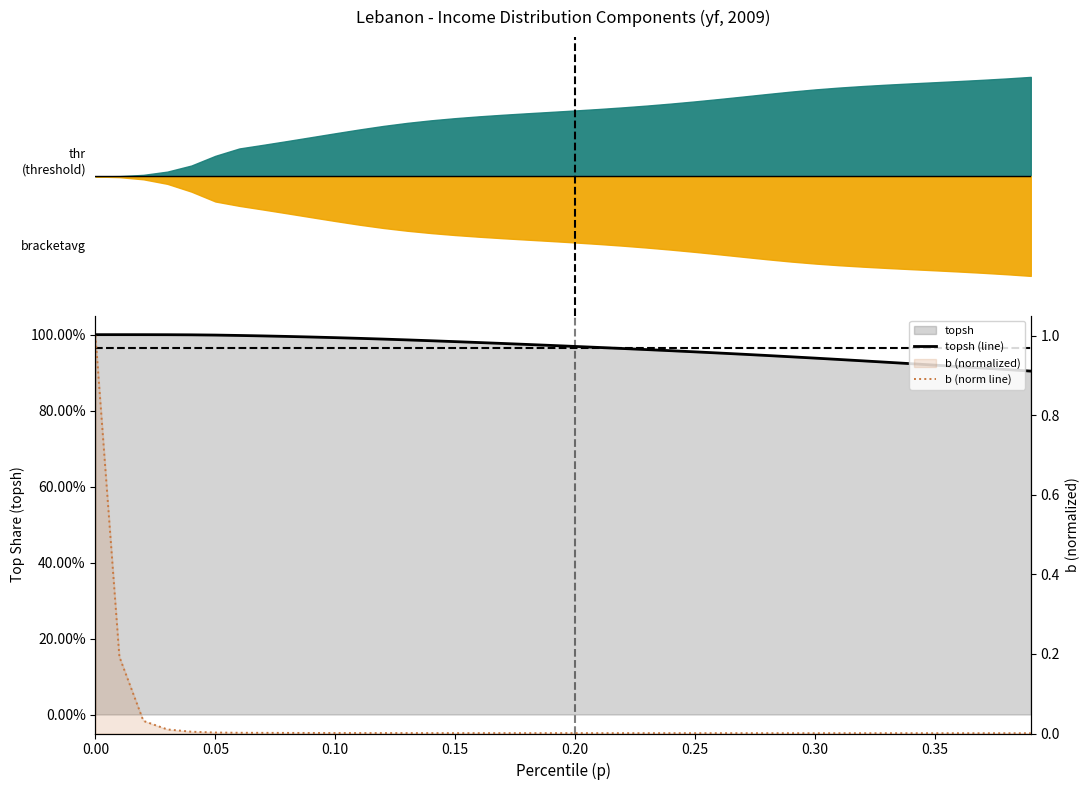

True or false: topsh (line) and b (norm line) intersect in this chart.

False